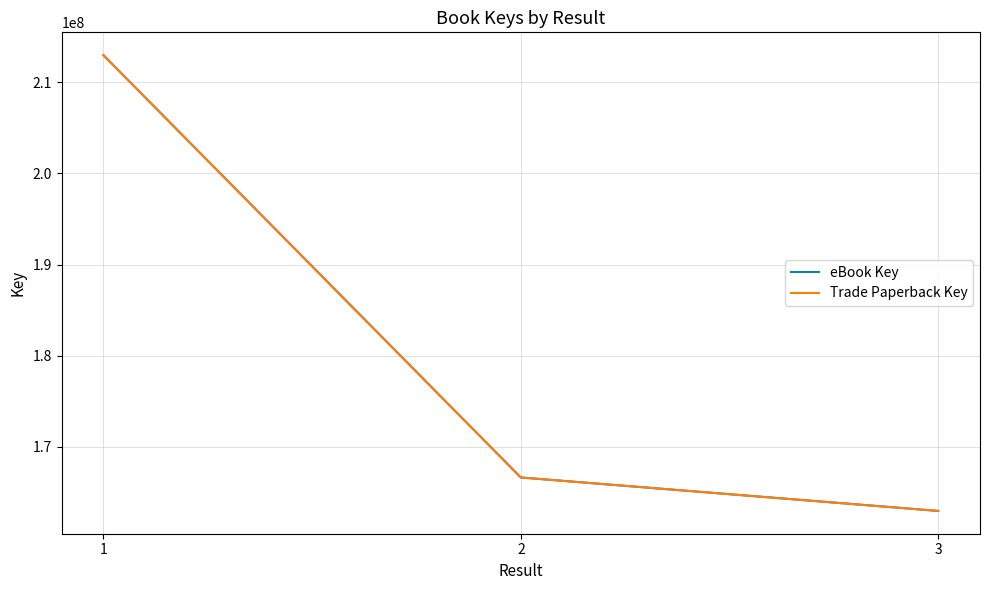

What is the smallest value displayed?

162979487